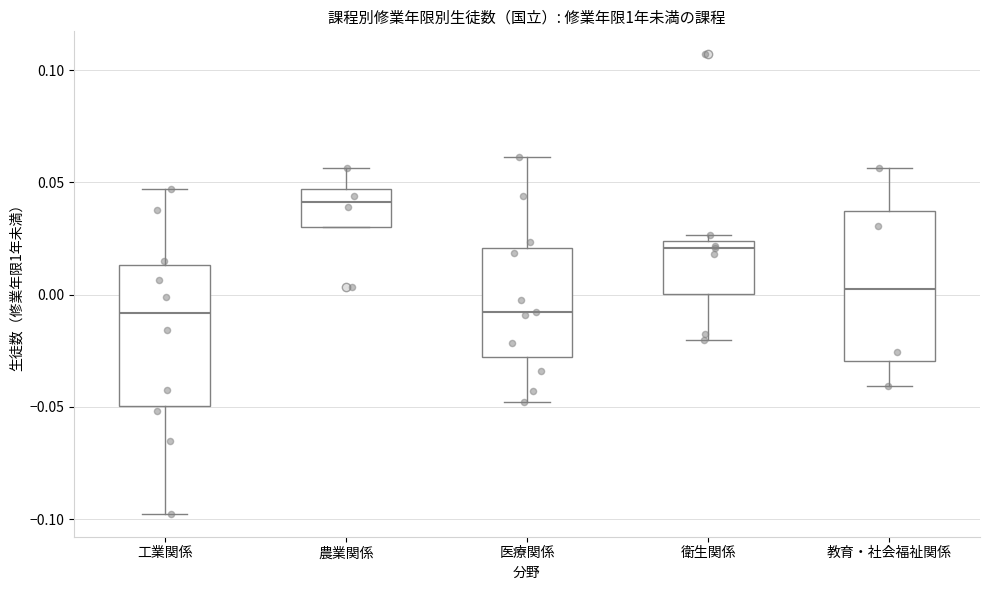

Reading left to right, read every box against the y-axis: the position of its median line, the range the box covers, and the ends of its whiskers. The values are not printed on the chart, so give them approximately, as read against the axis.

工業関係: median -0.010, box -0.050 to 0.015, whiskers -0.100 to 0.045
農業関係: median 0.040, box 0.030 to 0.045, whiskers 0.030 to 0.055
医療関係: median -0.010, box -0.030 to 0.020, whiskers -0.050 to 0.060
衛生関係: median 0.020, box 0.000 to 0.025, whiskers -0.020 to 0.025 (just above the box's upper edge)
教育・社会福祉関係: median 0.005, box -0.030 to 0.035, whiskers -0.040 to 0.055